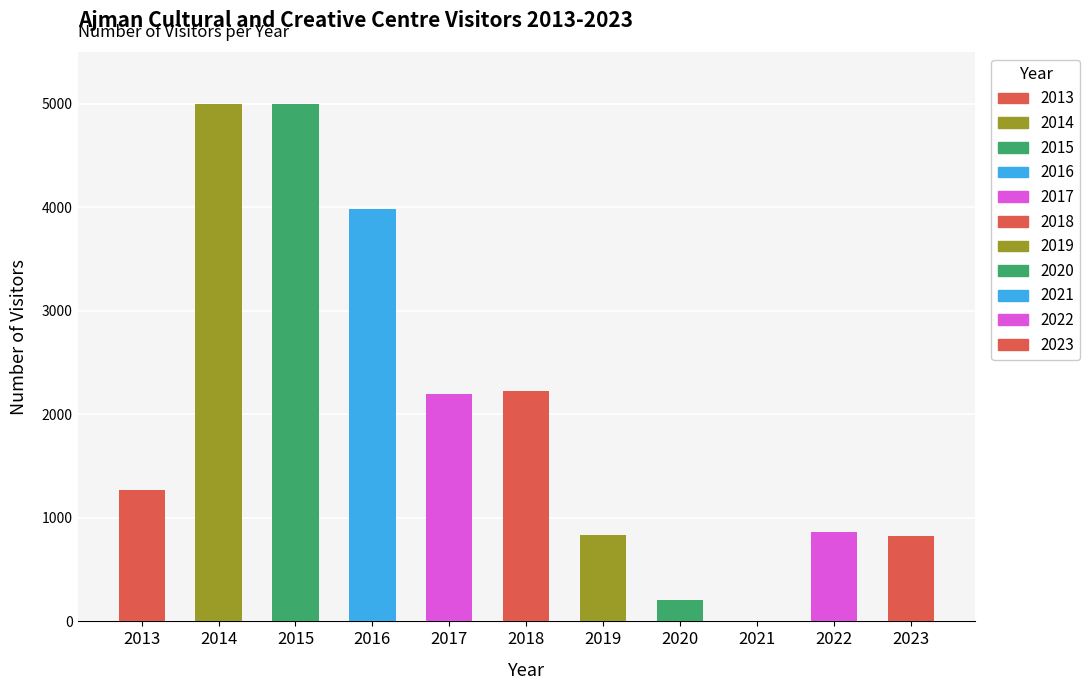

What is the greatest value displayed?

5000